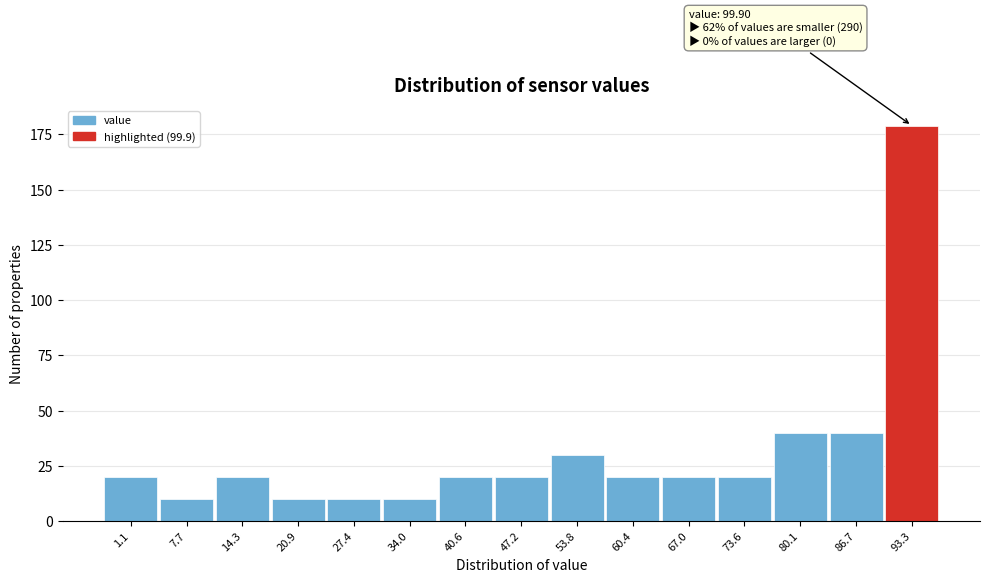

Reading right to left, what are all the values shown in this chart?

93.3=179	86.7=40	80.1=40	73.6=20	67.0=20	60.4=20	53.8=30	47.2=20	40.6=20	34.0=10	27.4=10	20.9=10	14.3=20	7.7=10	1.1=20